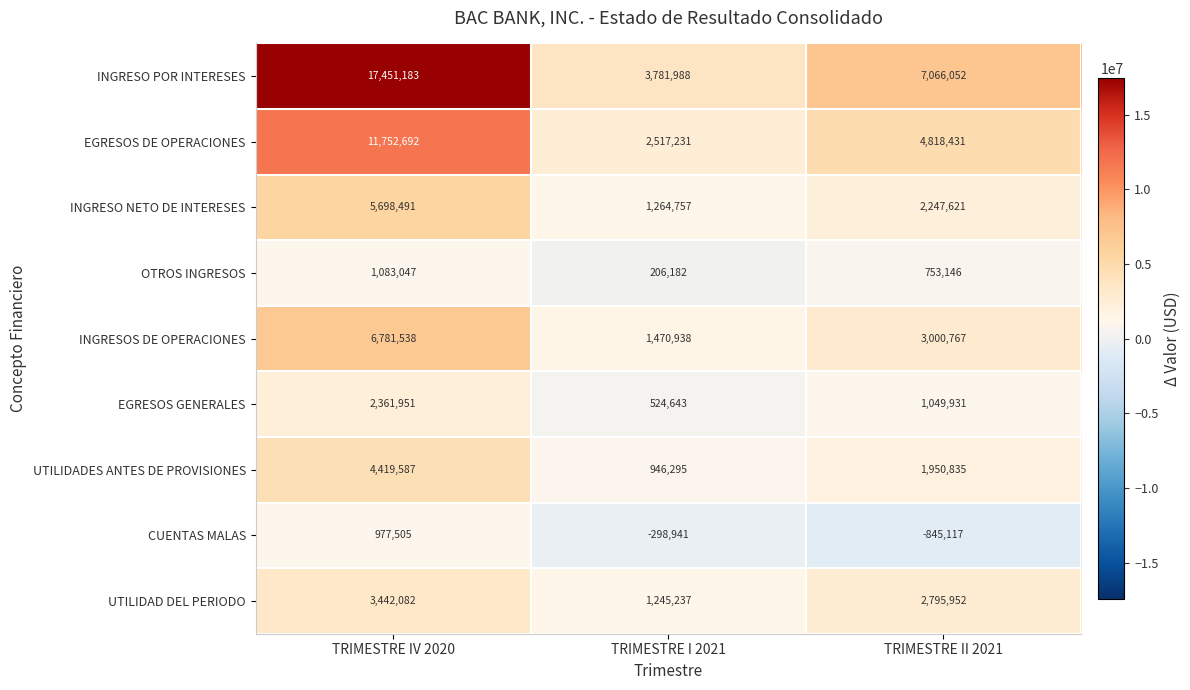

Which series has the widest spread of values?

INGRESO POR INTERESES